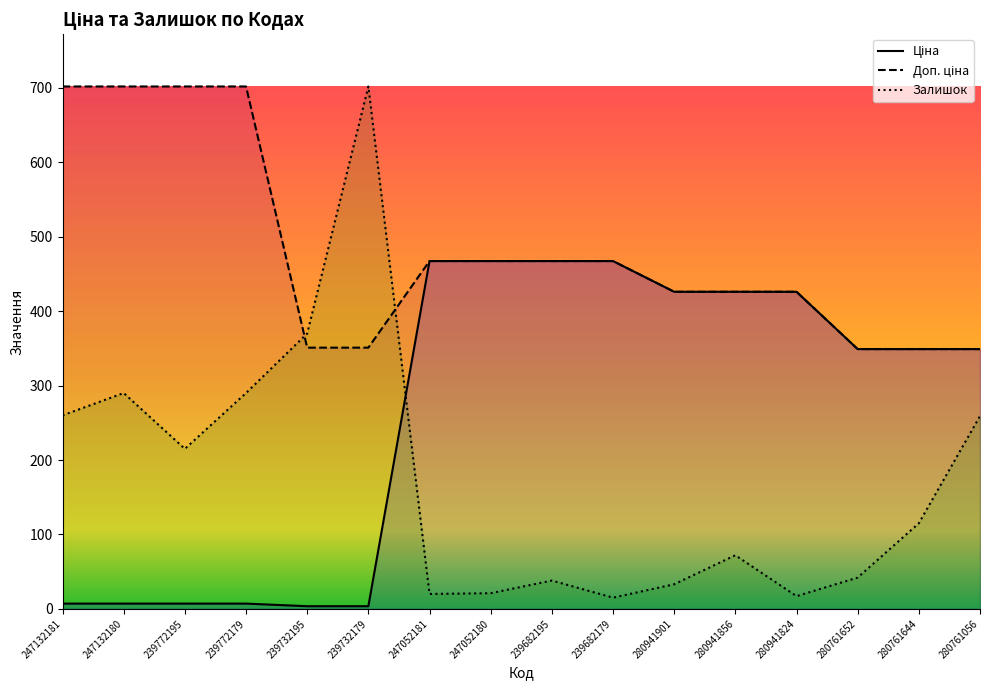

True or false: Ціна has more than 0 interior local peaks.

False